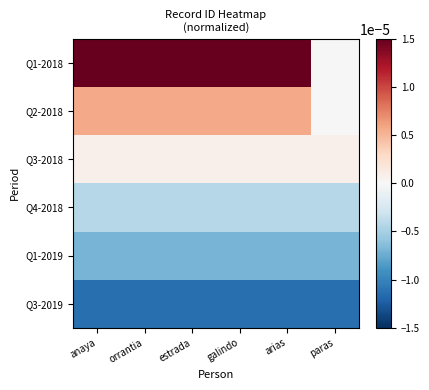

Which series has the largest range (max minus min)?

Q1-2018